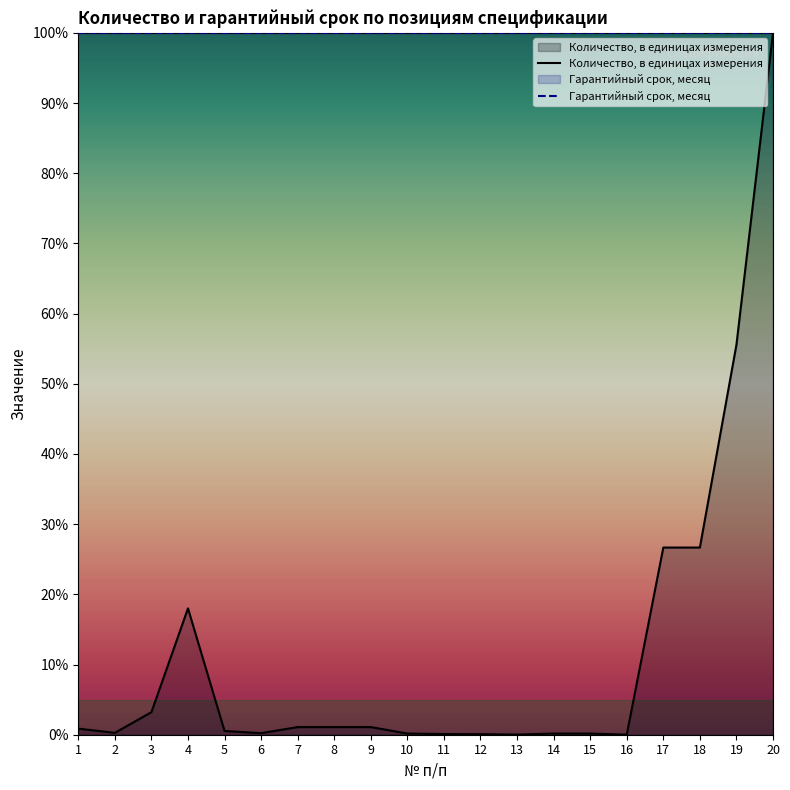

At which category is the sum across all series the highest?

20